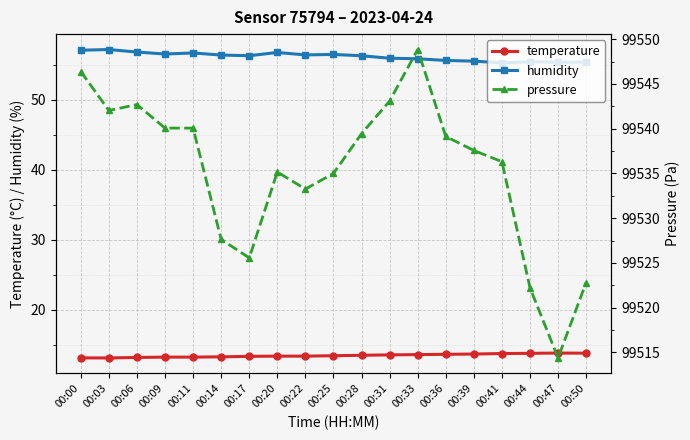

At which label is humidity closest to 56?

00:31